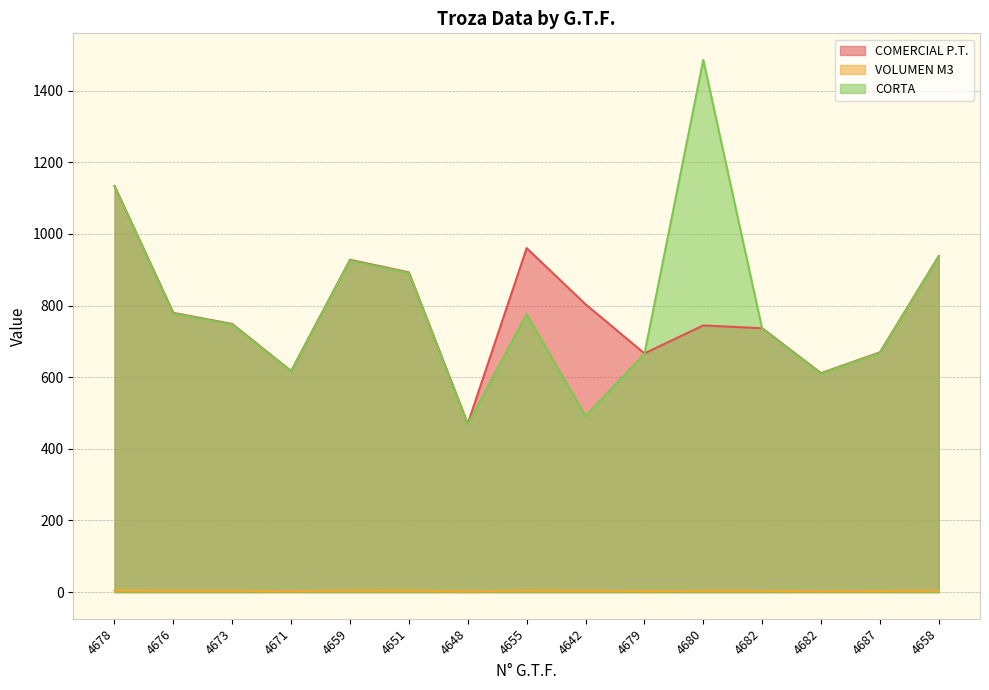

What is the difference between the maximum and minimum values in the COMERCIAL P.T. series?

664.0